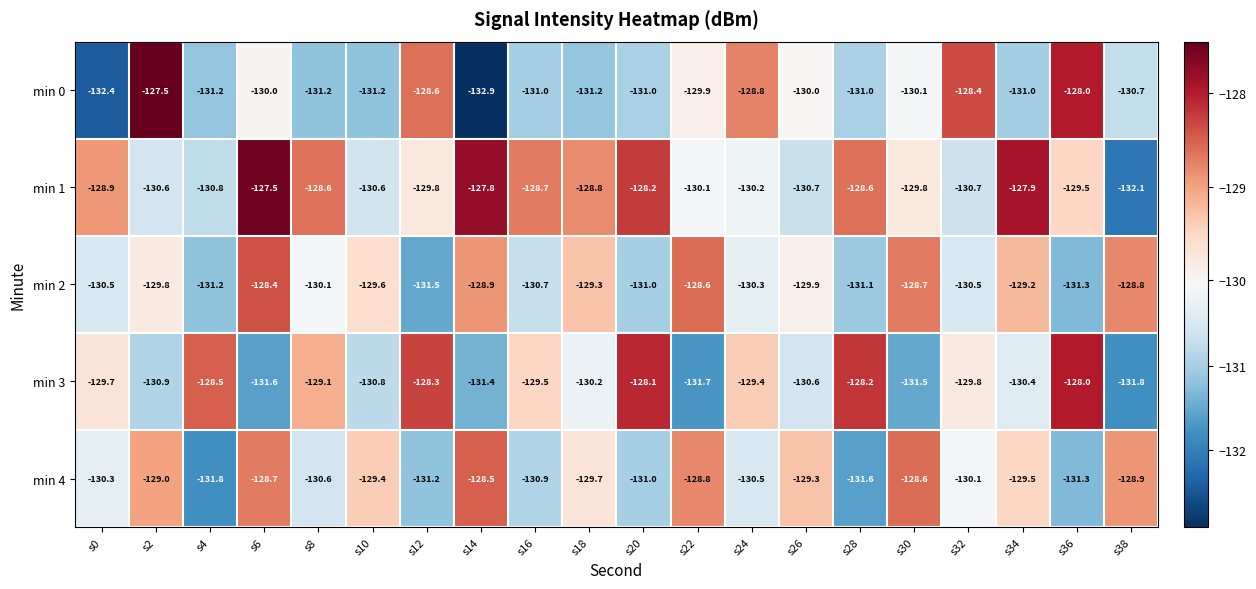

True or false: min 1 has a value of -72.1 at s38.

False